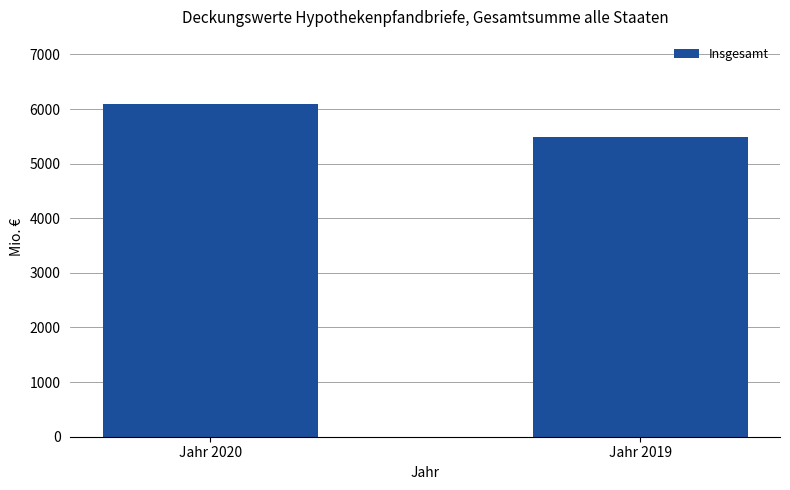

Count the number of values greater than 6100.

1